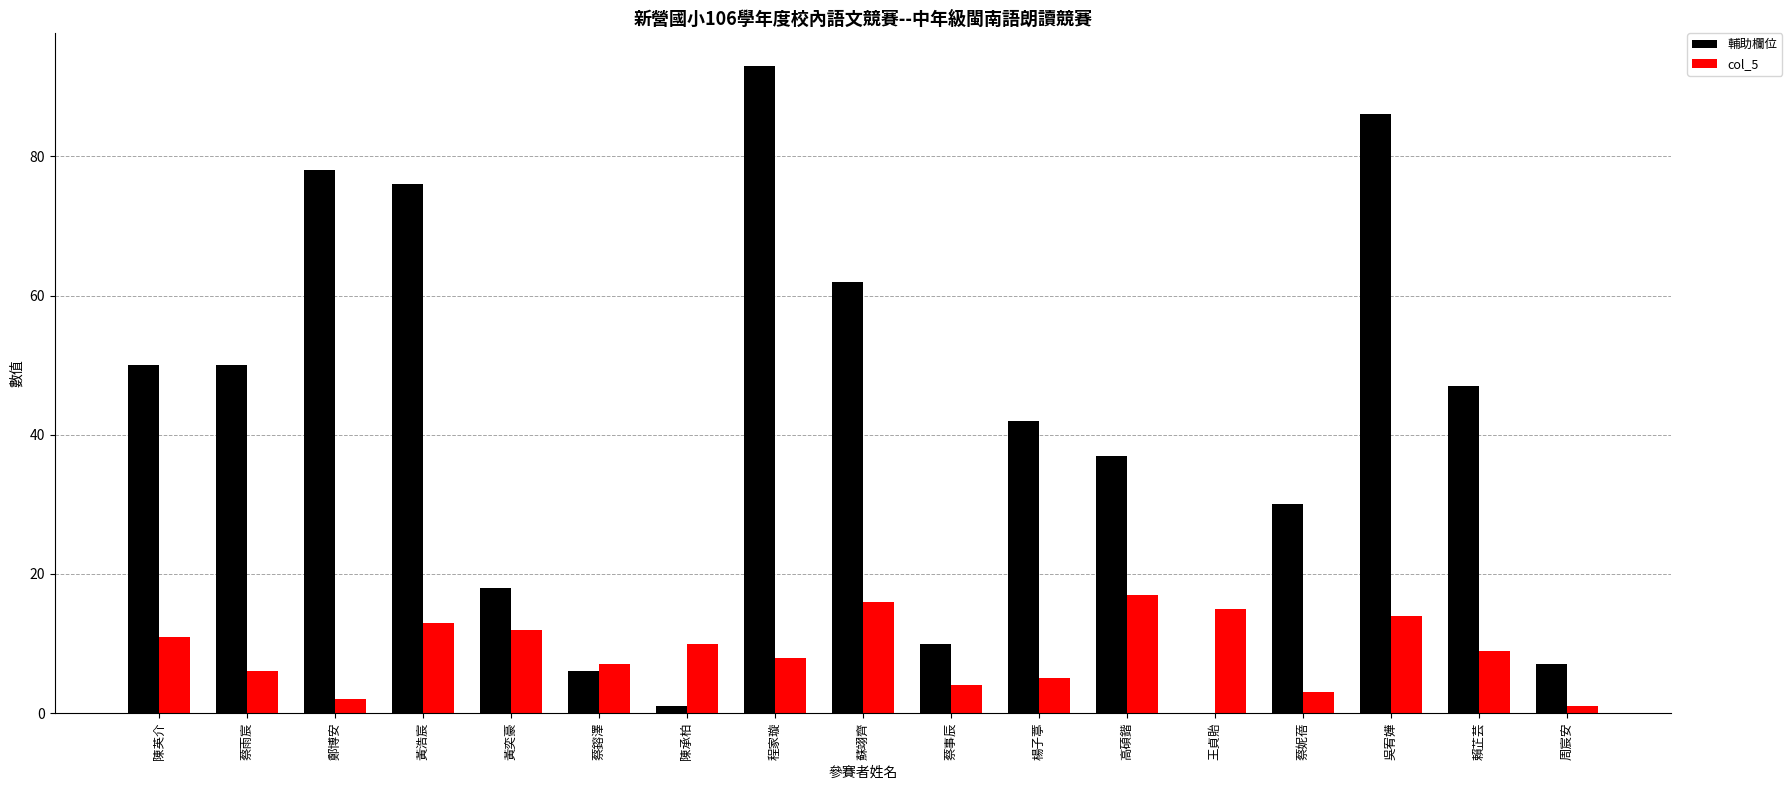

How many distinct data groups are displayed?

2